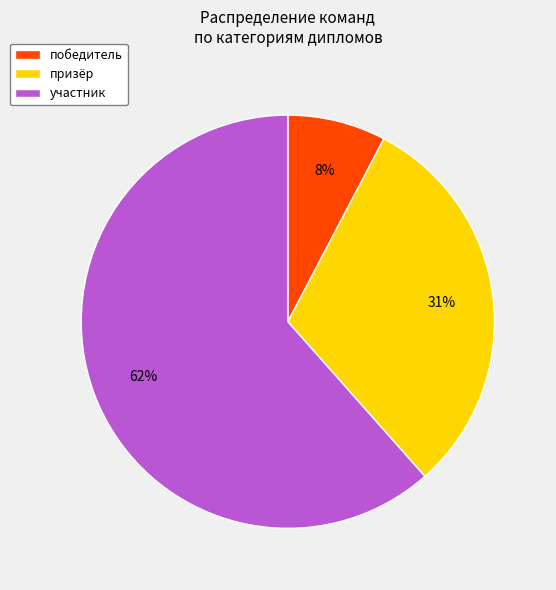

What percentage is the призёр slice, to the nearest percent?

31%